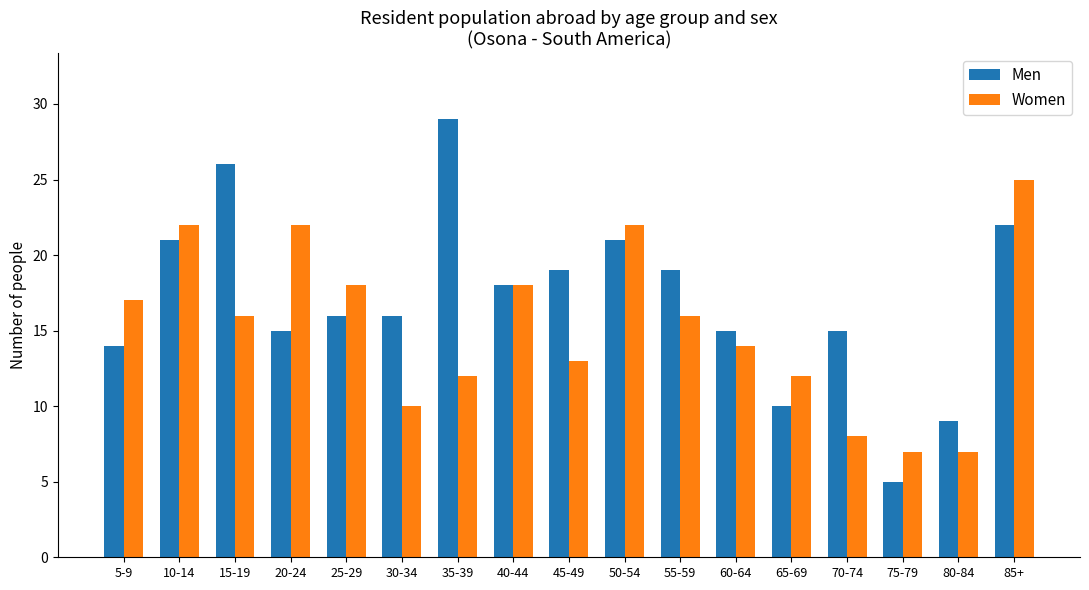

Is the value of Women at 50-54 greater than the value of Men at 25-29?

Yes